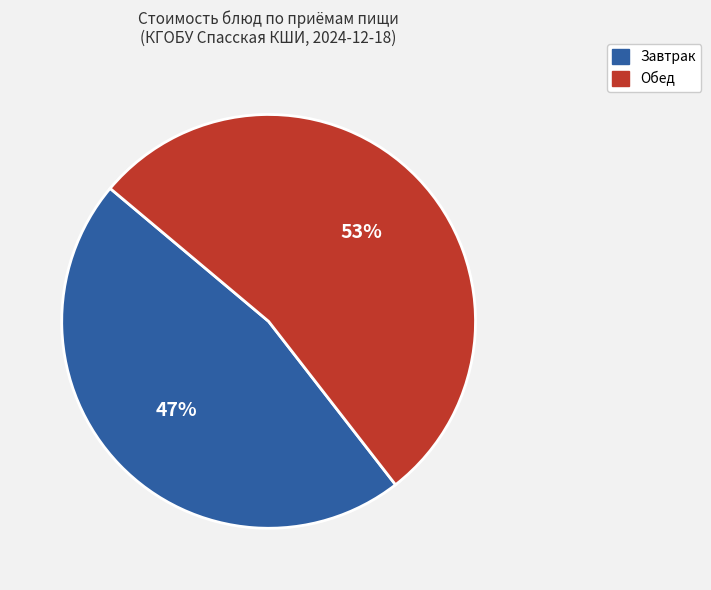

To the nearest percent, what is the average slice percentage?

50%